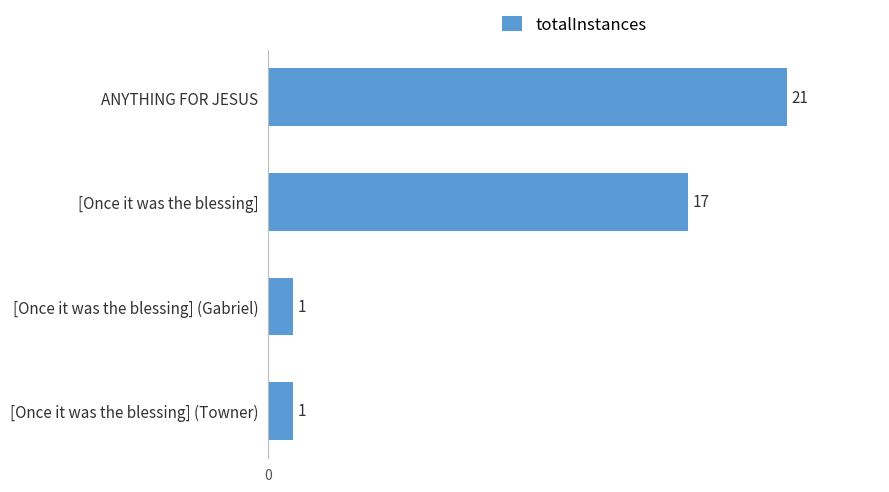

Reading top to bottom, list all the values displayed in this chart.

ANYTHING FOR JESUS=21	[Once it was the blessing]=17	[Once it was the blessing] (Gabriel)=1	[Once it was the blessing] (Towner)=1